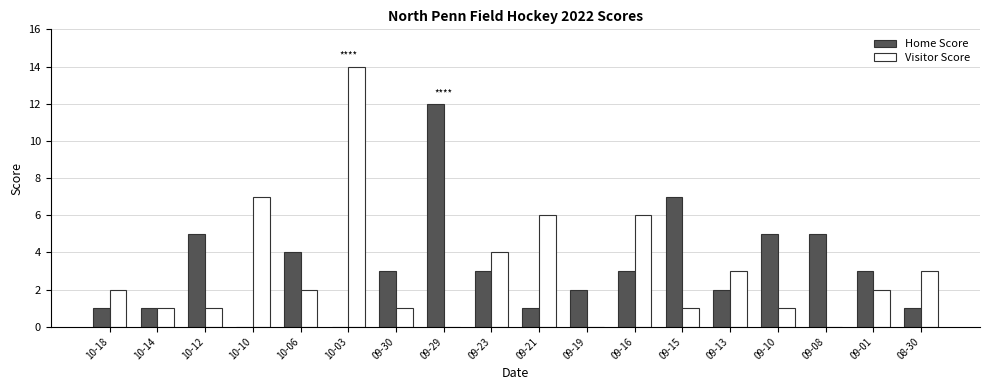

What is the sum of all Home Score values?

58